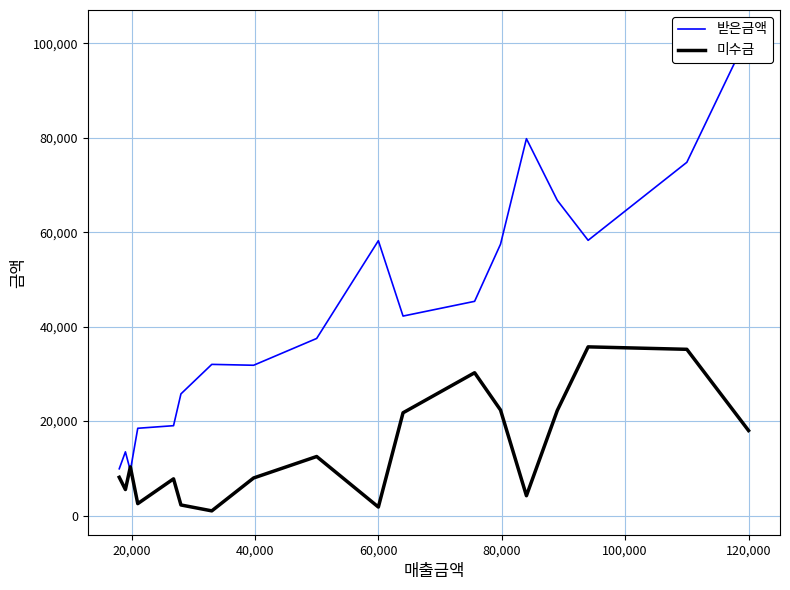

What is the maximum value for 미수금?

35720